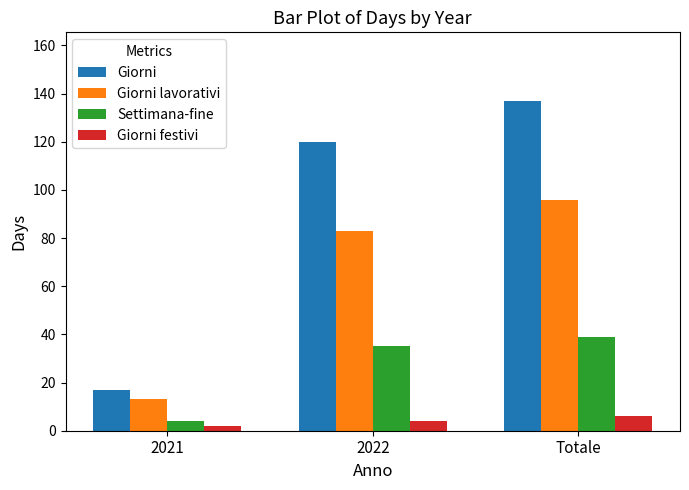

At which category is the sum across all series the highest?

Totale